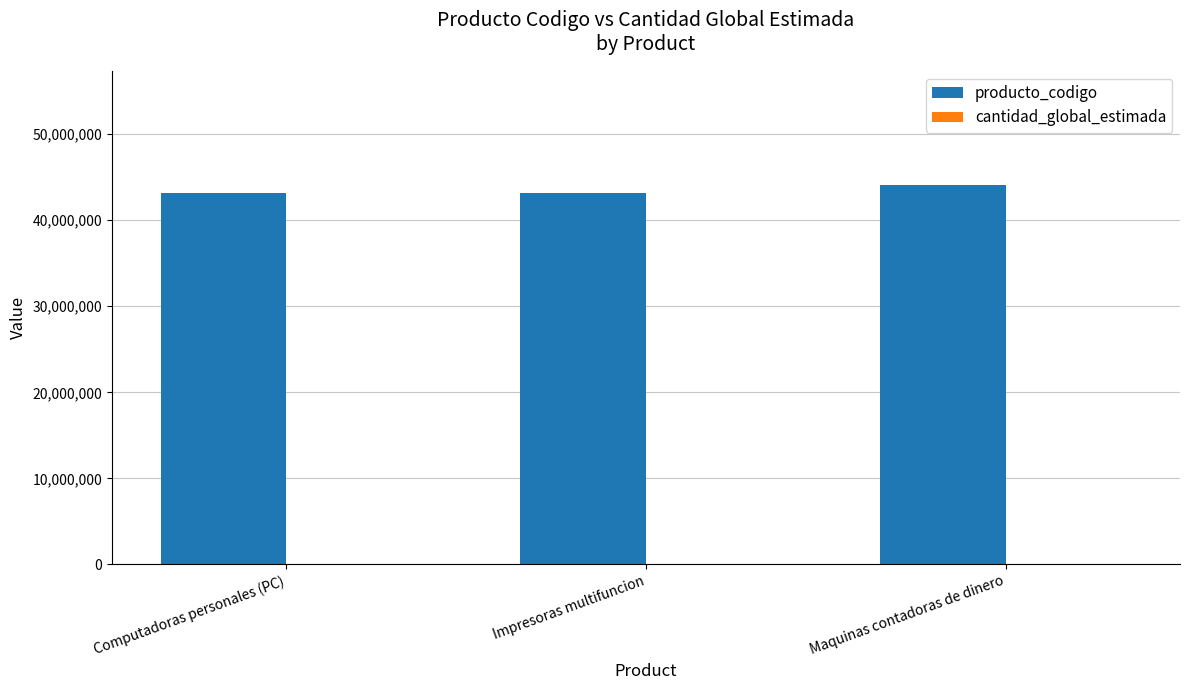

True or false: producto_codigo has a value of 44102501 at Maquinas contadoras de dinero.

True